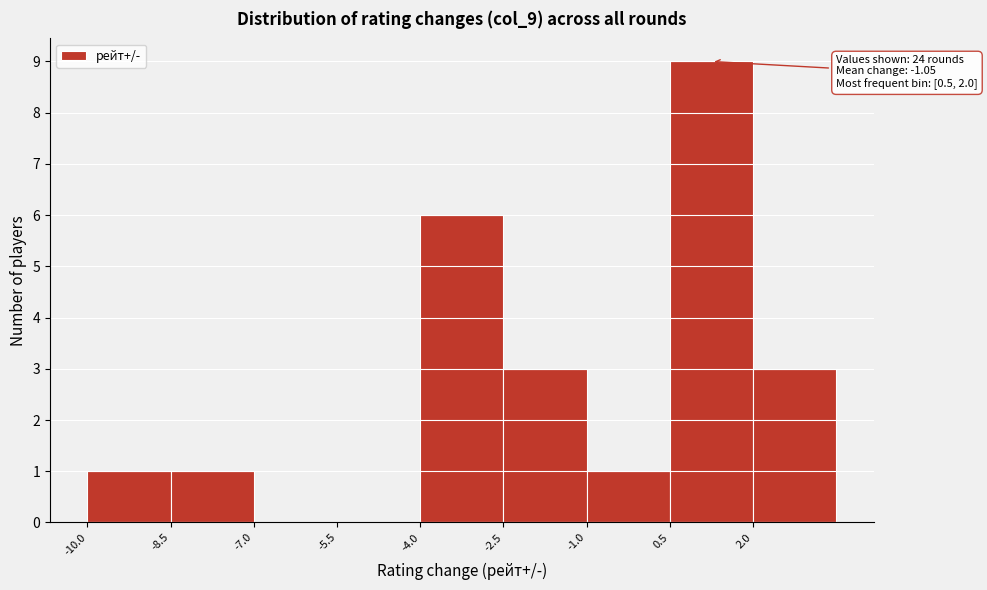

Which range on the x-axis has the tallest bar?

0.5 to 2.0